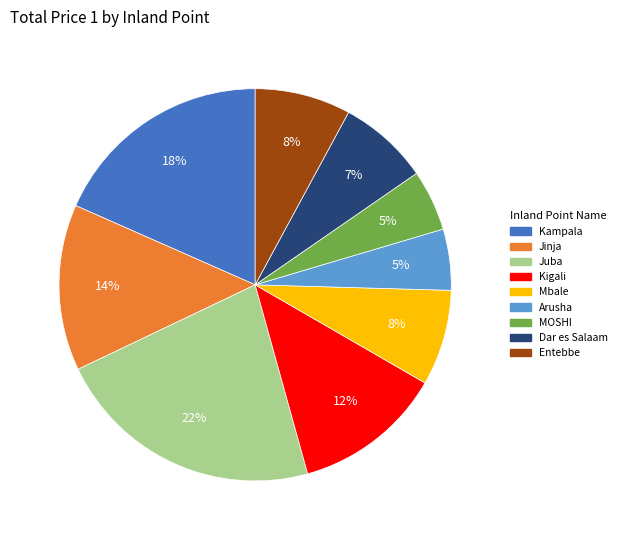

To the nearest percent, what is the difference between the largest and smallest slice percentages?

17%